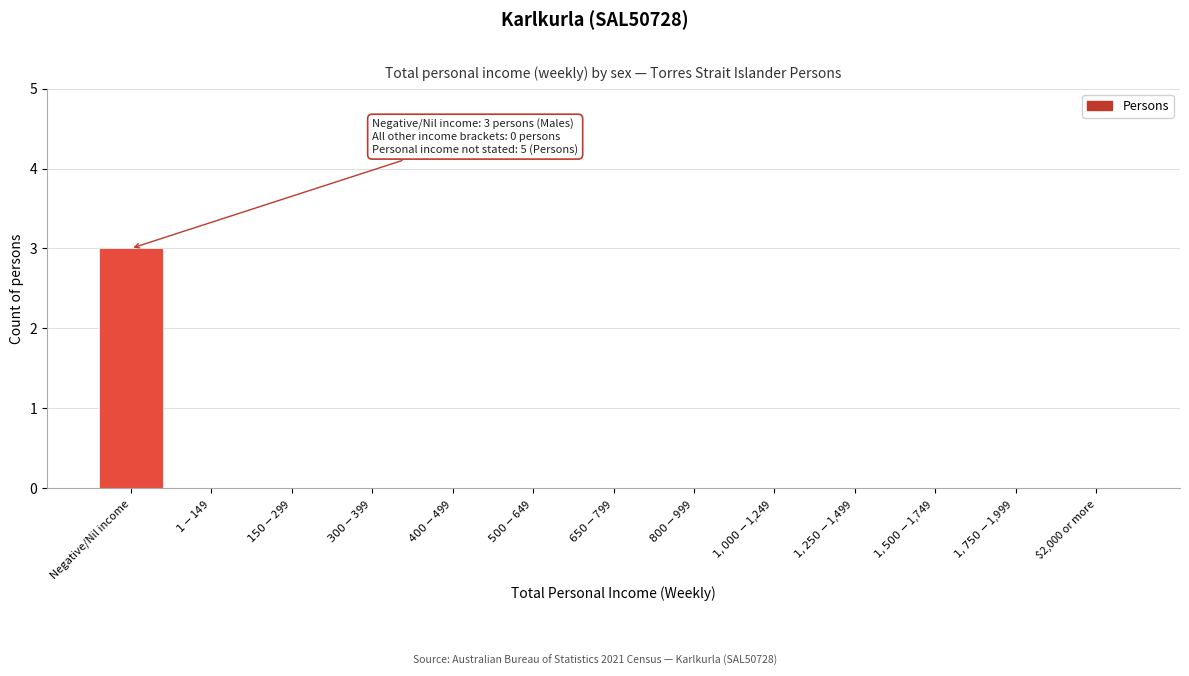

Which label corresponds to the largest value in the chart?

Negative/Nil income